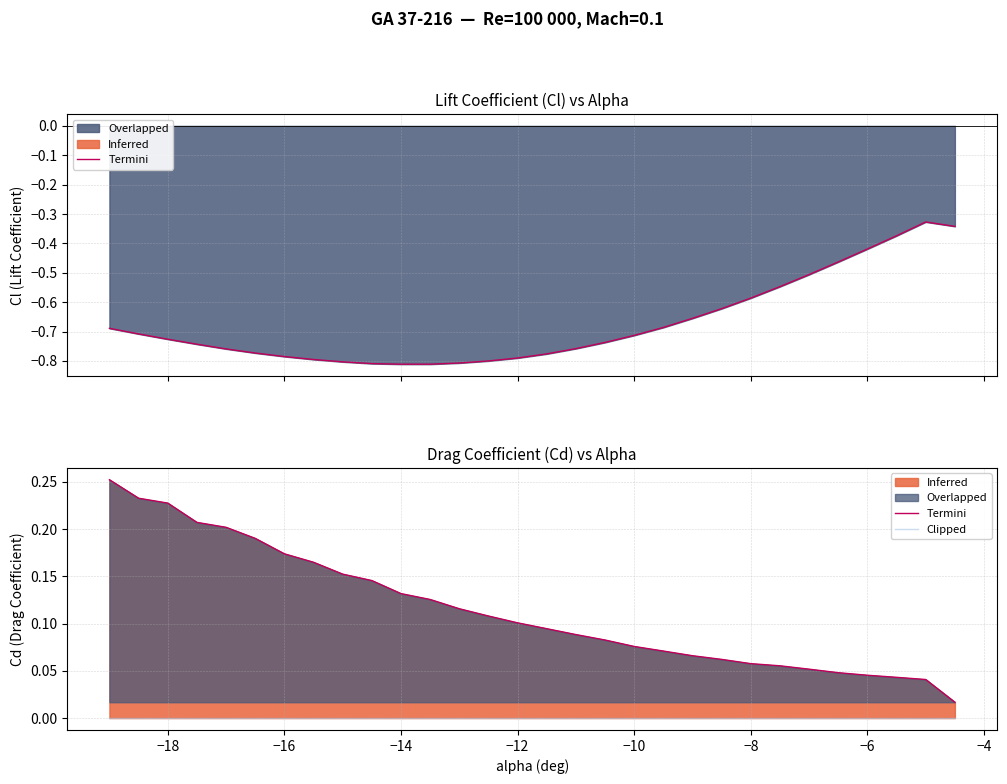

Between −4 and 22, which is larger?

−4